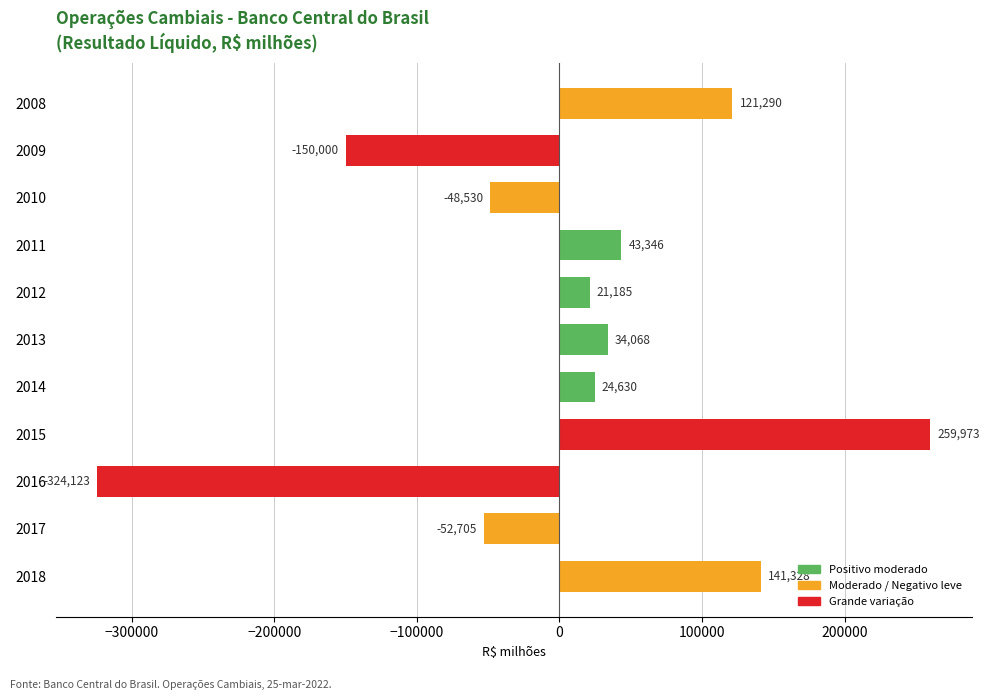

The value at 2015 is 108735.9. True or false?

False